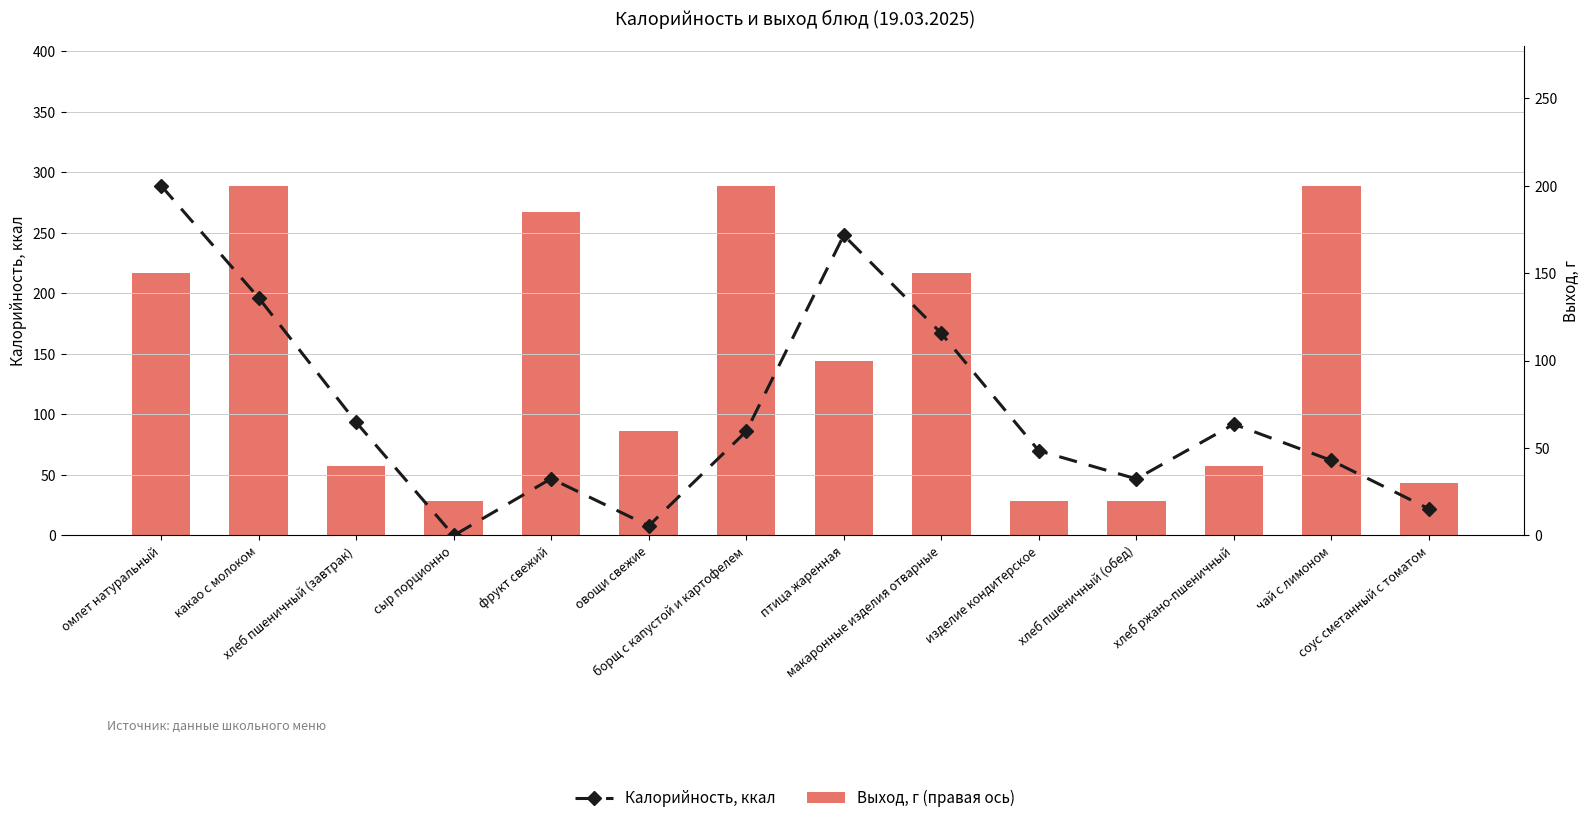

What is the total value across all series at хлеб пшеничный (обед)?

66.8